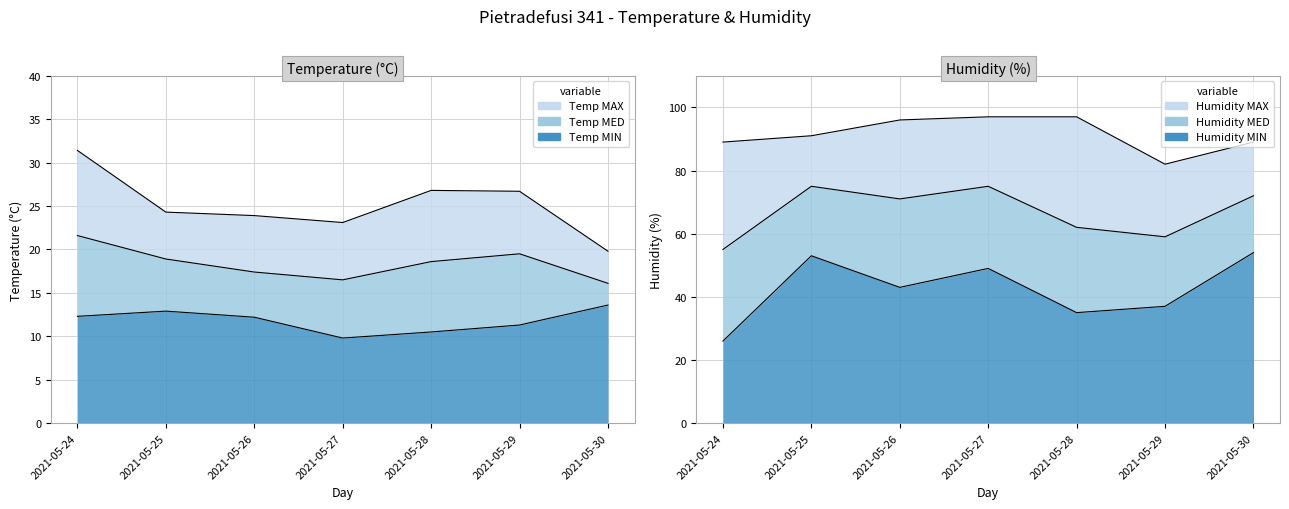

What value does the Temp MAX series have at 2021-05-24?

31.4